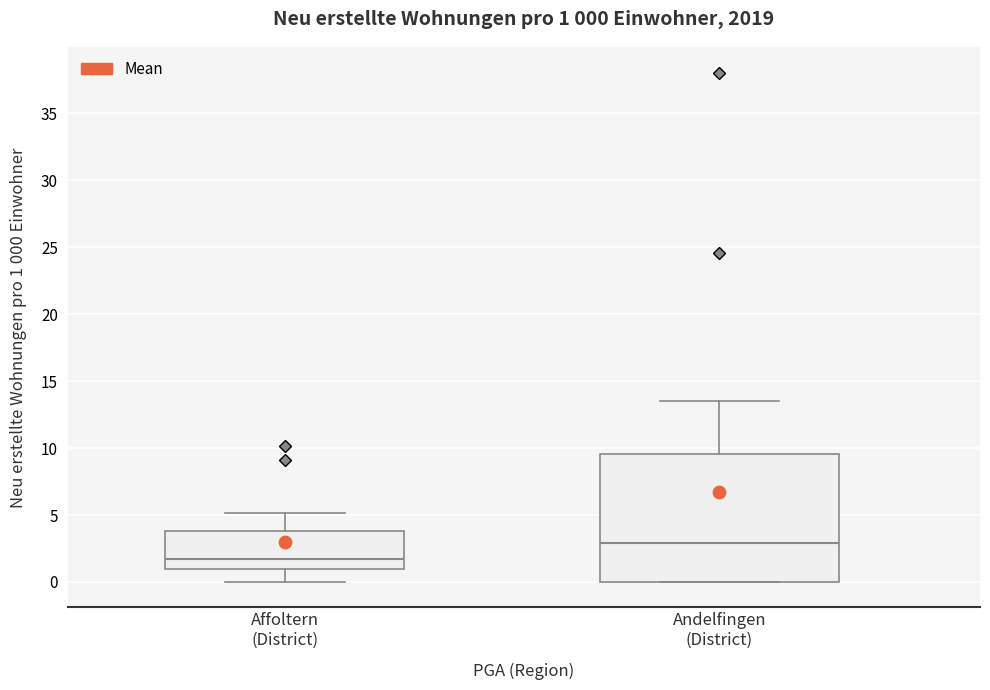

Which box has the highest median line?

Andelfingen (District)